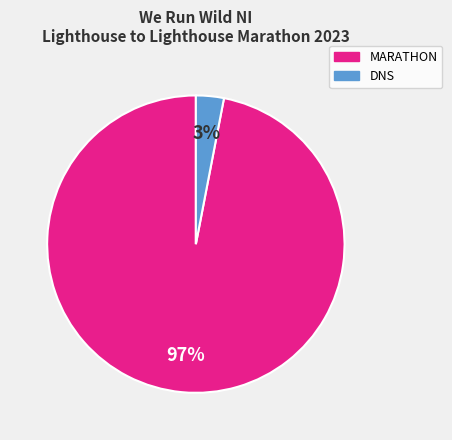

How many segments does this pie chart have?

2